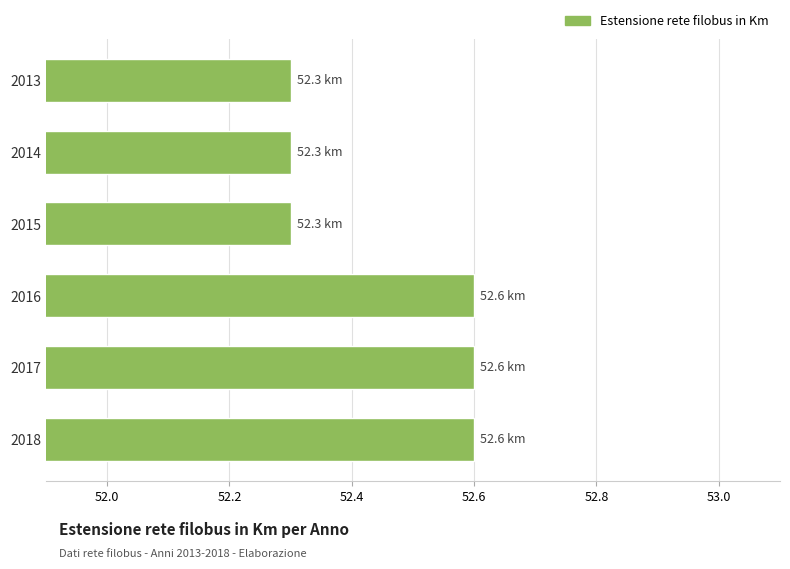

What is the smallest value displayed?

52.3